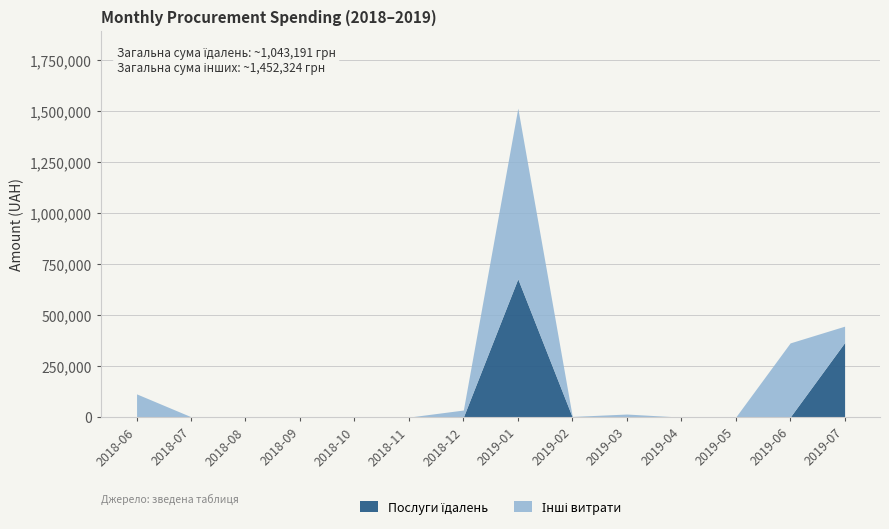

At which category is the sum across all series the highest?

2019-01